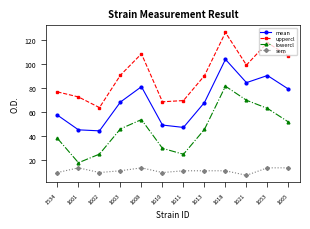

Count the number of categories in the chart.

12